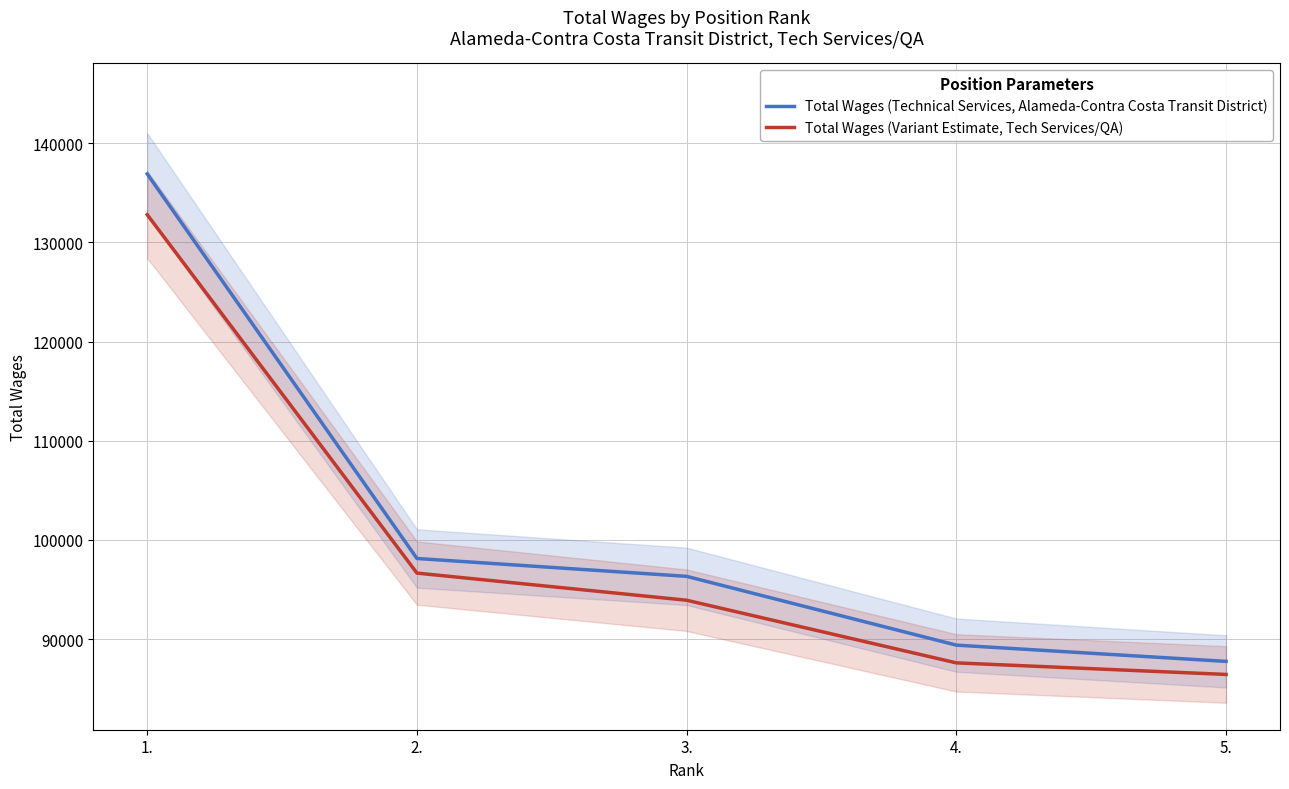

True or false: Total Wages (Variant Estimate, Tech Services/QA) and Total Wages (Technical Services, Alameda-Contra Costa Transit District) cross at least once.

False